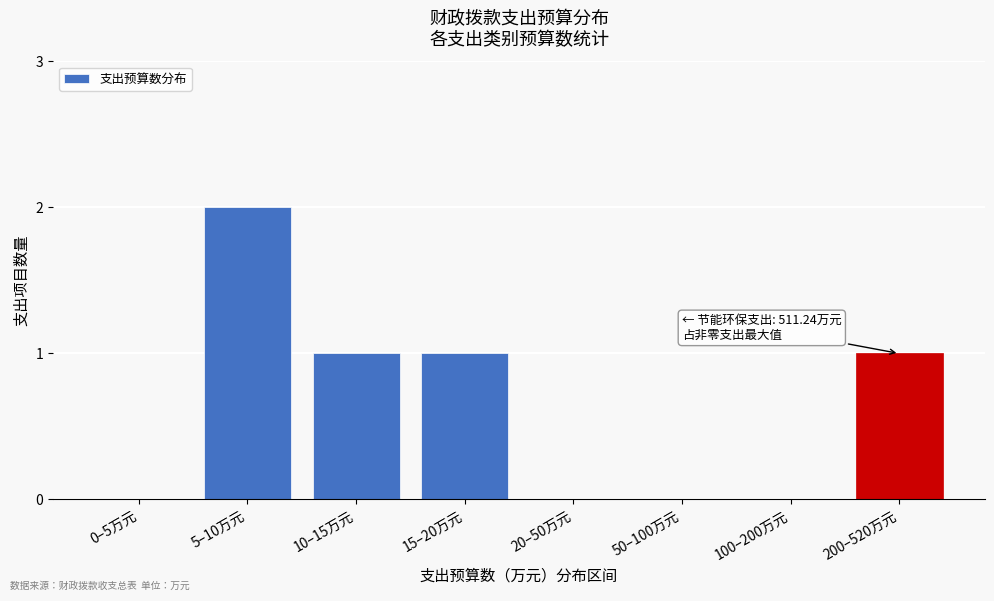

Reading left to right, extract all data points from this chart.

0–5万元=0	5–10万元=2	10–15万元=1	15–20万元=1	20–50万元=0	50–100万元=0	100–200万元=0	200–520万元=1